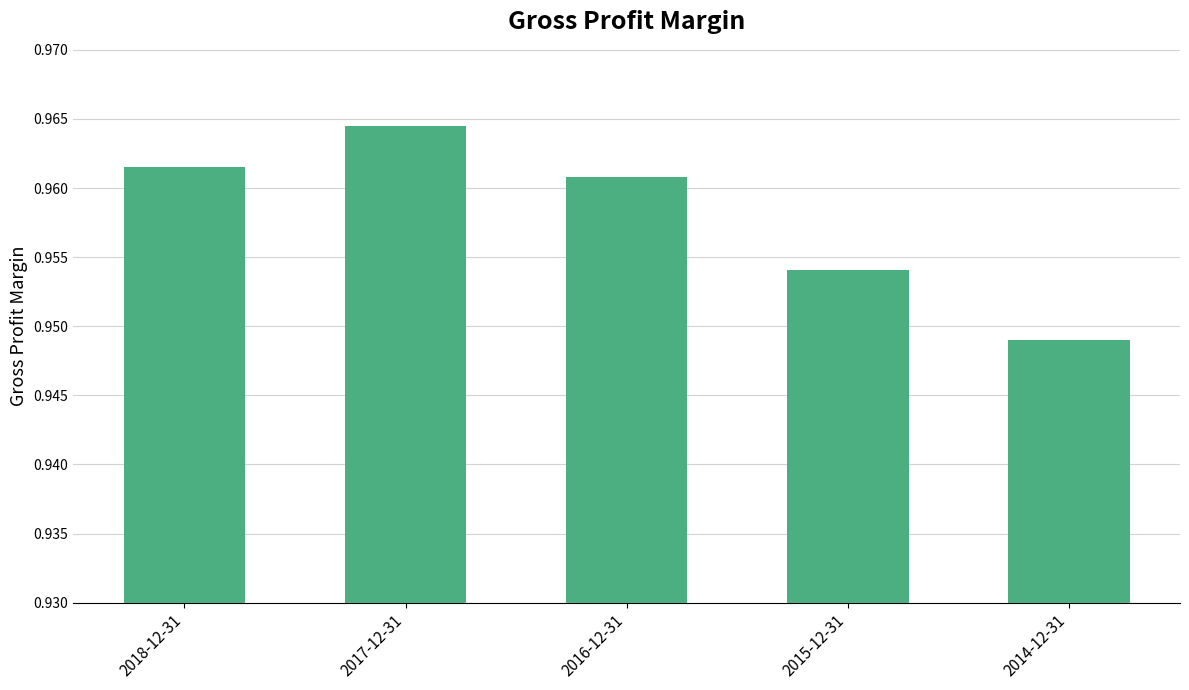

What position from the right is 2018-12-31?

5